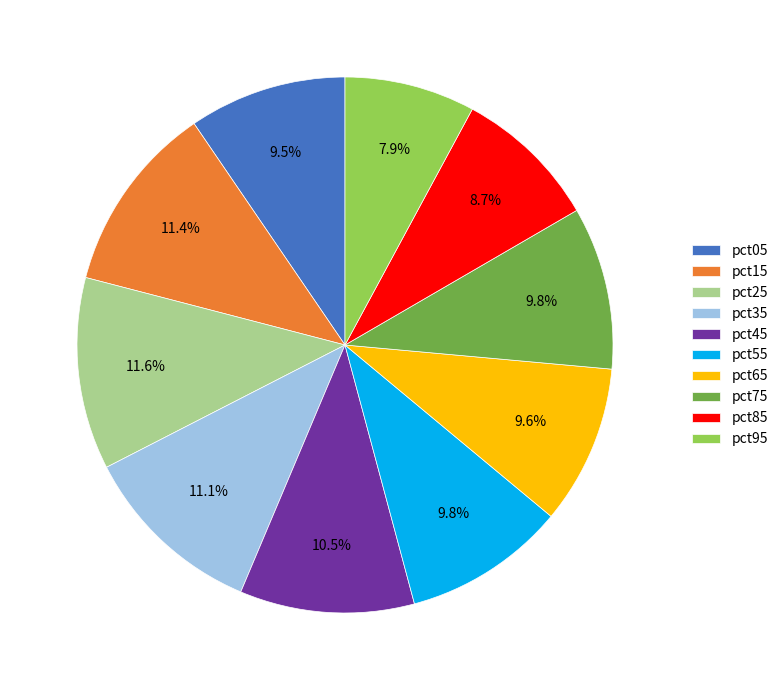

Count the number of slices in the pie.

10